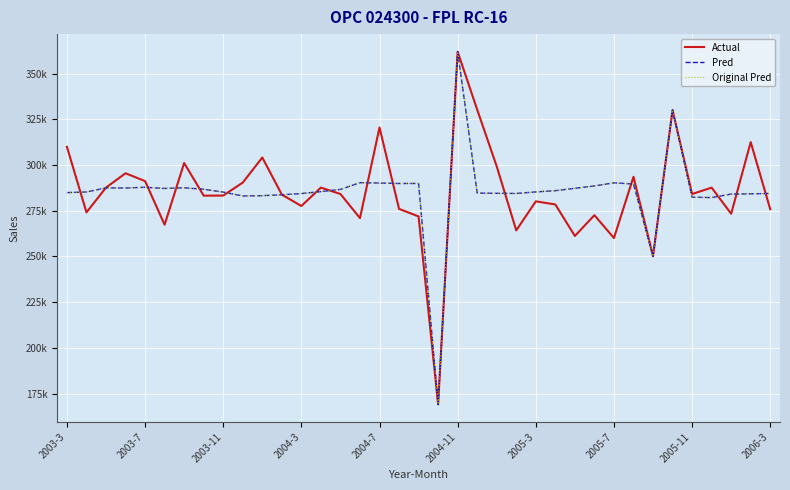

Is this an area chart (filled region under the line)?

No